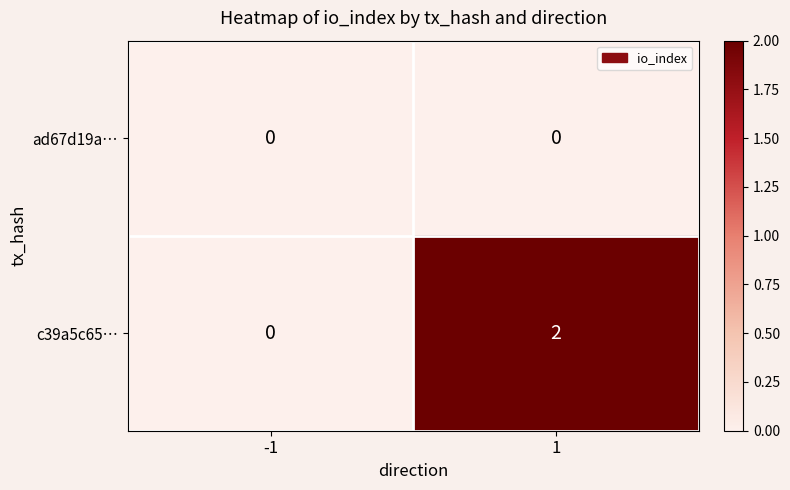

The value of ad67d19a… at -1 is 0. True or false?

True